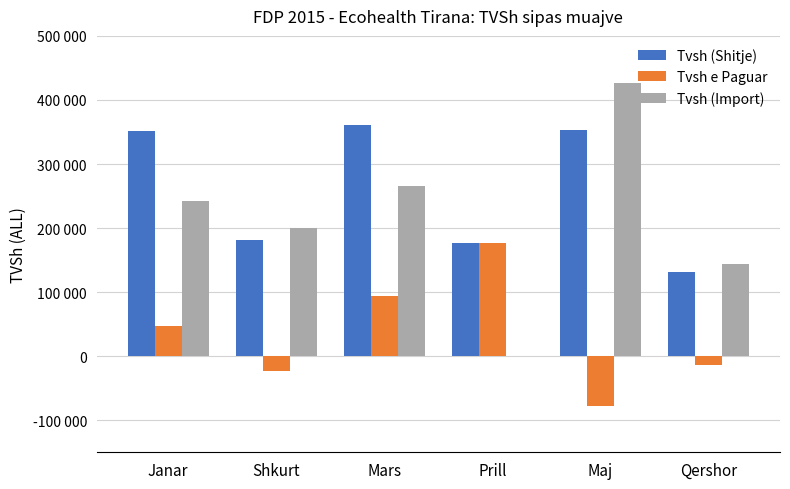

What are all the series names shown in the legend?

Tvsh (Shitje), Tvsh e Paguar, Tvsh (Import)